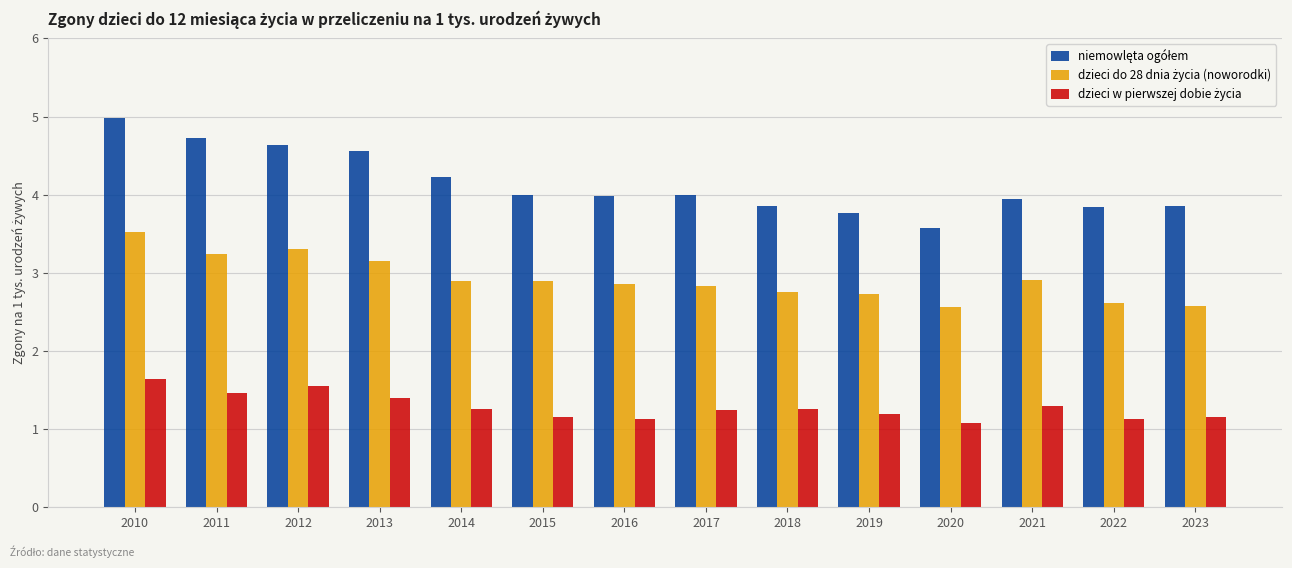

Which category has the highest value across all series?

2010